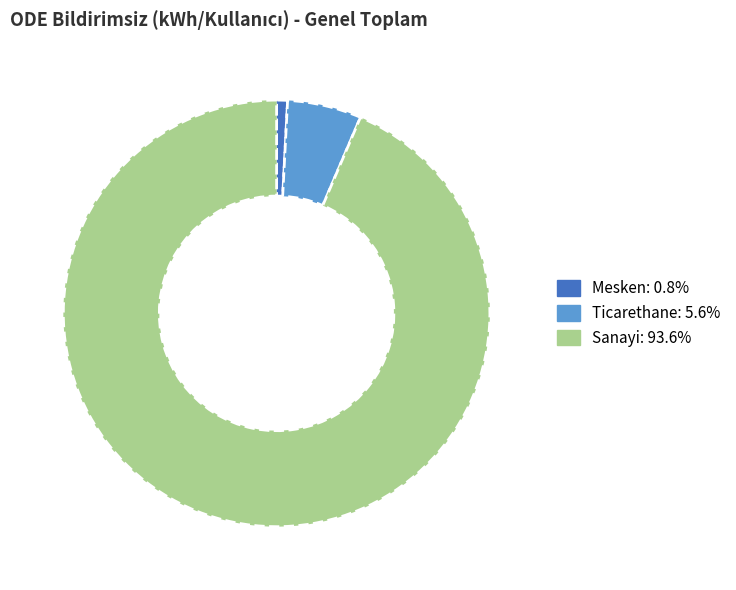

Is there any slice that represents more than half of the pie?

Yes